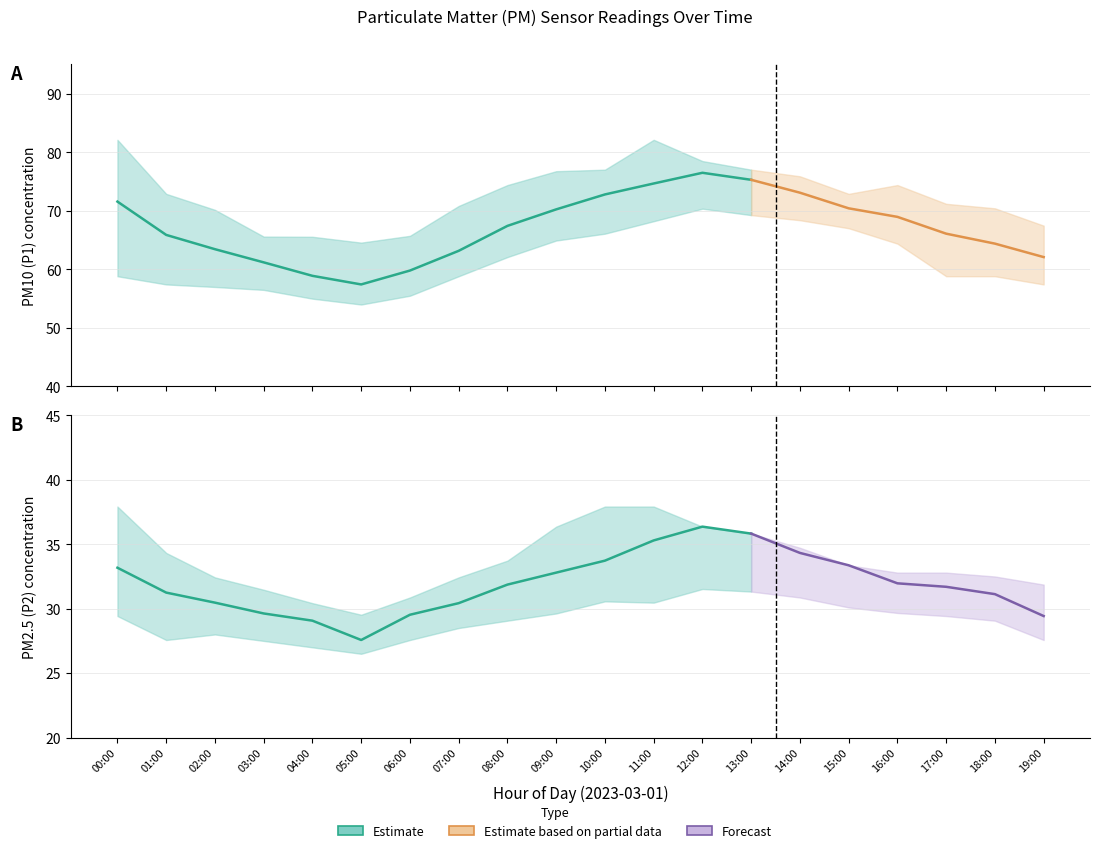

What is the average value of the P2 series?

31.9